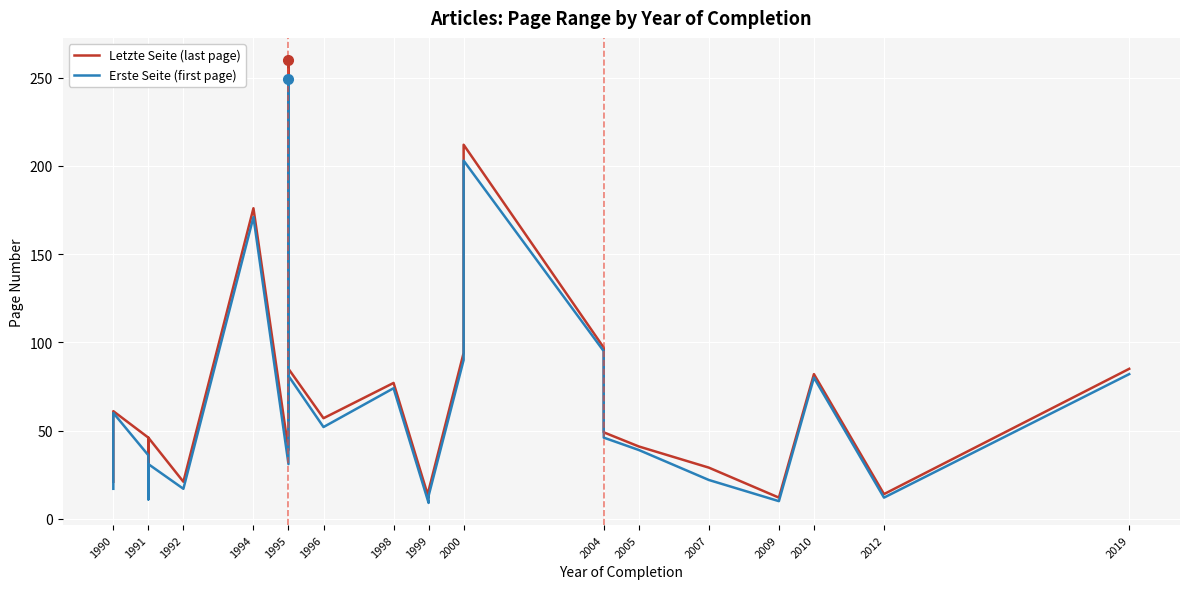

The Erste Seite (first page) series shows 90 at 2000. True or false?

False